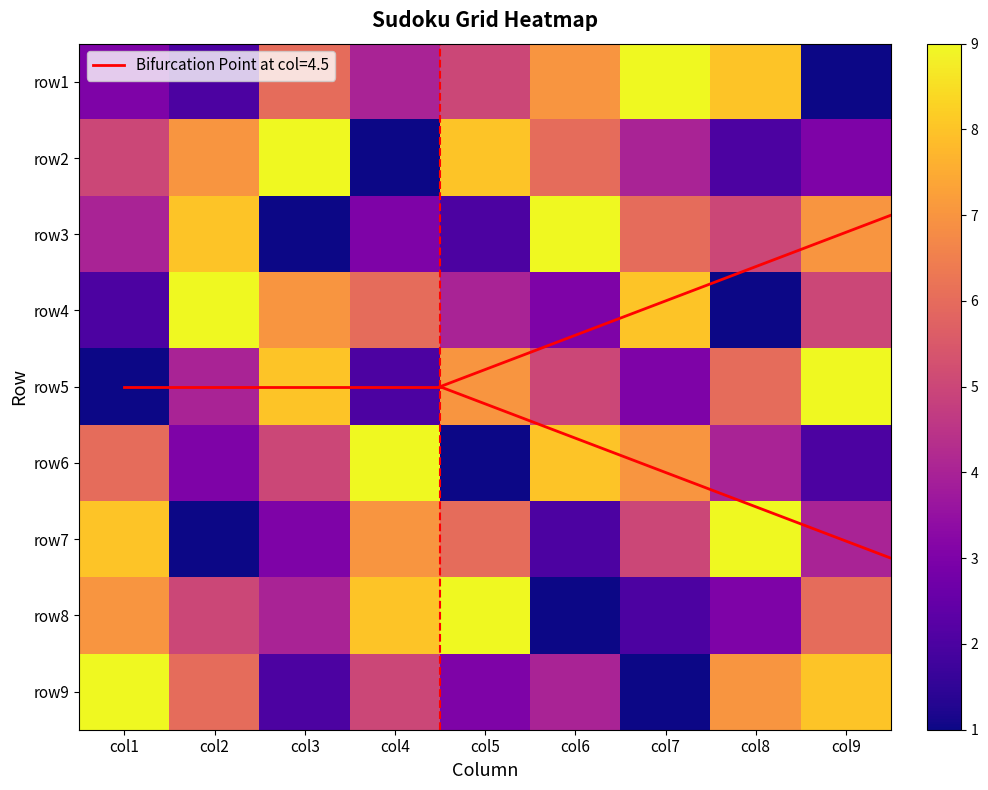

Is the value of row2 at col6 greater than the value of row1 at col8?

No